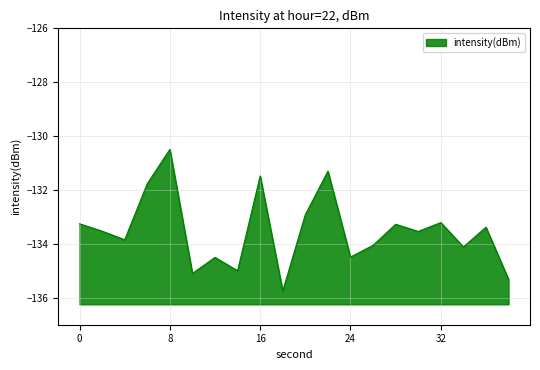

How many lines are shown in the chart?

1